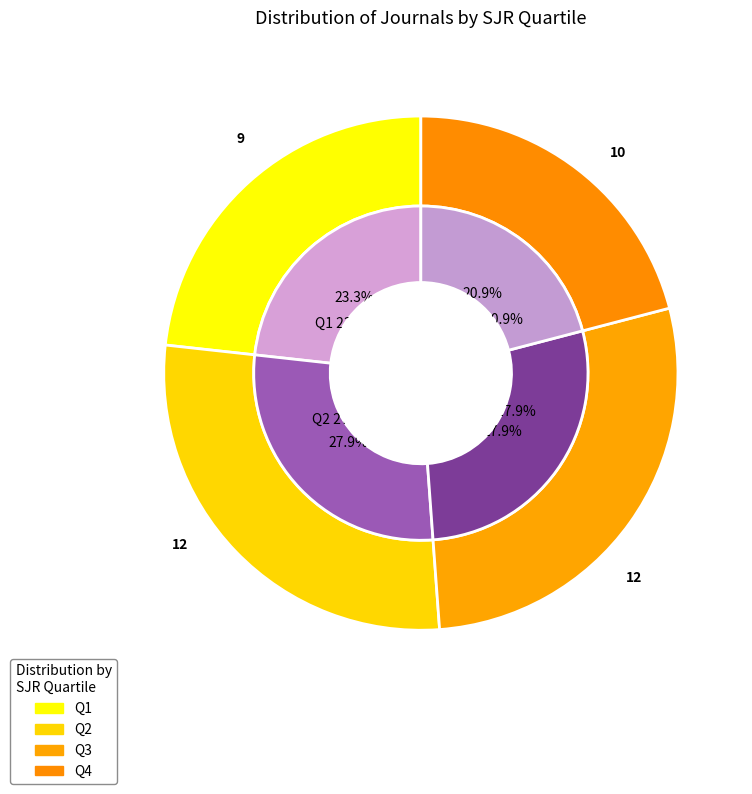

Does Q4 account for over 50% of the chart?

No